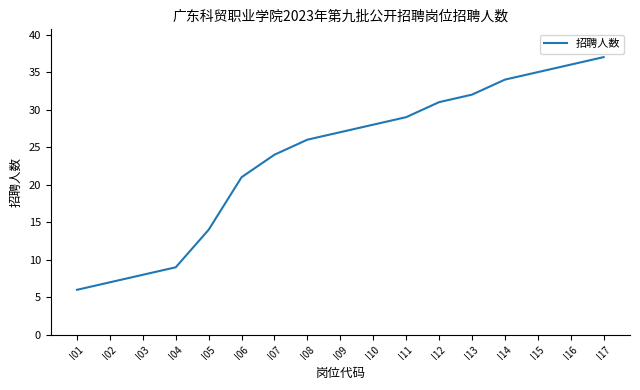

Which has a higher value, I12 or I10?

I12